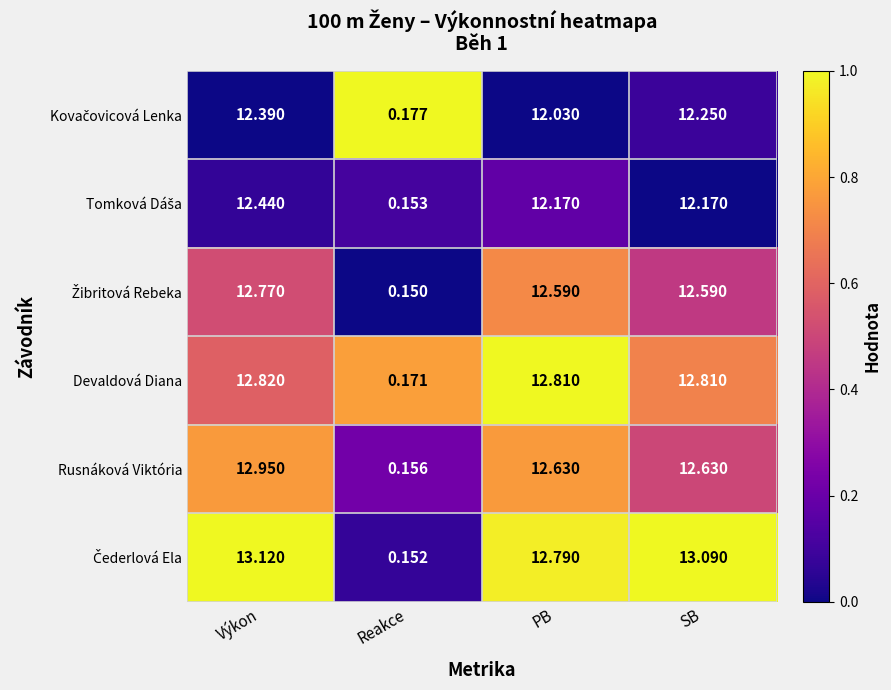

Which series changed the most between Reakce and PB?

Devaldová Diana